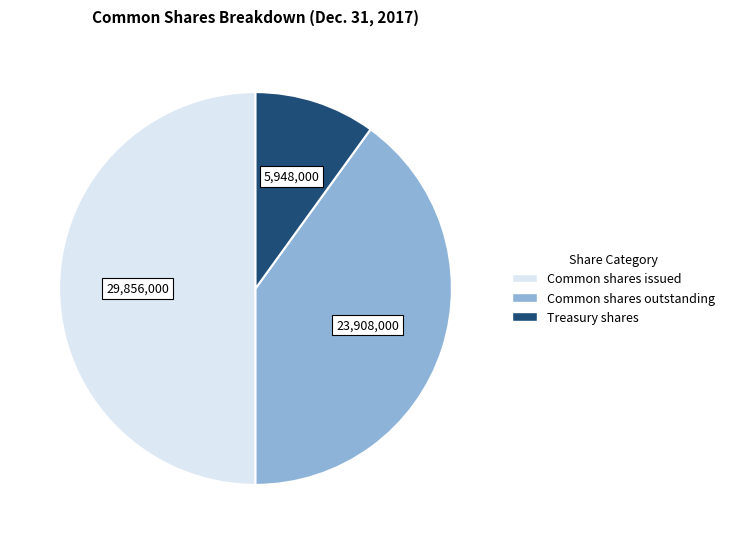

Which slice is the largest?

Common shares issued